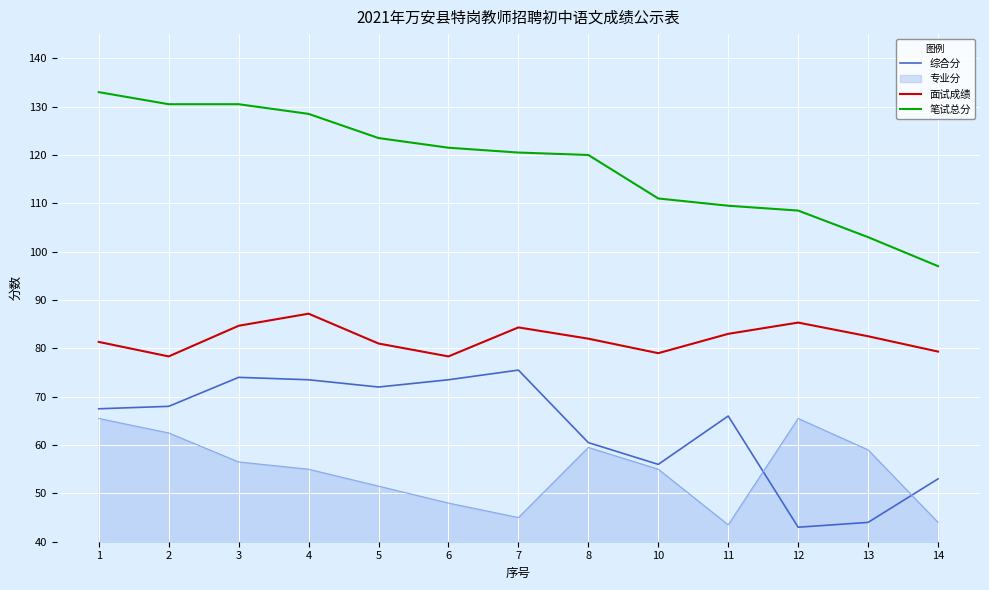

What is the difference between the maximum and minimum values in the 笔试总分 series?

36.0